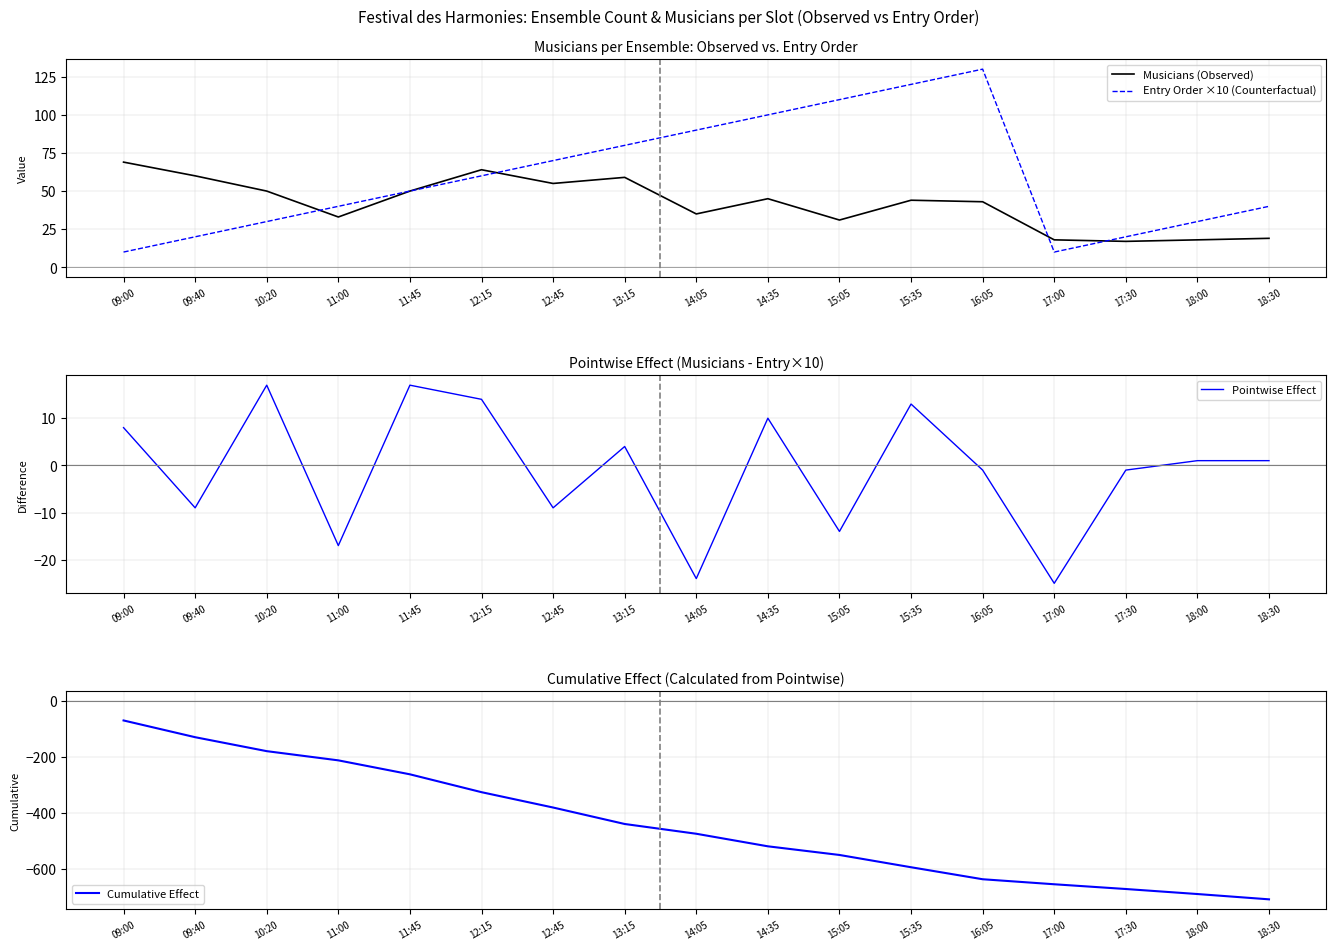

True or false: Cumulative Effect and Pointwise Effect cross at least once.

False